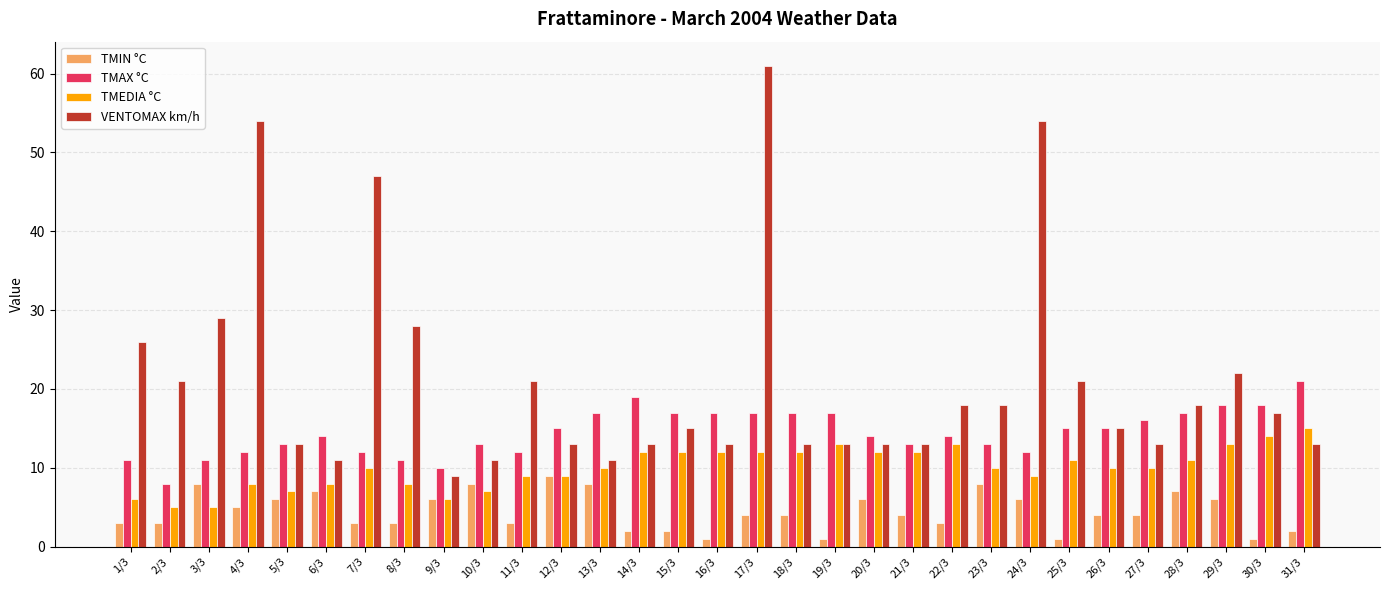

Reading left to right, what are all the values shown in this chart?

TMIN °C: 1/3=3	2/3=3	3/3=8	4/3=5	5/3=6	6/3=7	7/3=3	8/3=3	9/3=6	10/3=8	11/3=3	12/3=9	13/3=8	14/3=2	15/3=2	16/3=1	17/3=4	18/3=4	19/3=1	20/3=6	21/3=4	22/3=3	23/3=8	24/3=6	25/3=1	26/3=4	27/3=4	28/3=7	29/3=6	30/3=1	31/3=2
TMAX °C: 1/3=11	2/3=8	3/3=11	4/3=12	5/3=13	6/3=14	7/3=12	8/3=11	9/3=10	10/3=13	11/3=12	12/3=15	13/3=17	14/3=19	15/3=17	16/3=17	17/3=17	18/3=17	19/3=17	20/3=14	21/3=13	22/3=14	23/3=13	24/3=12	25/3=15	26/3=15	27/3=16	28/3=17	29/3=18	30/3=18	31/3=21
TMEDIA °C: 1/3=6	2/3=5	3/3=5	4/3=8	5/3=7	6/3=8	7/3=10	8/3=8	9/3=6	10/3=7	11/3=9	12/3=9	13/3=10	14/3=12	15/3=12	16/3=12	17/3=12	18/3=12	19/3=13	20/3=12	21/3=12	22/3=13	23/3=10	24/3=9	25/3=11	26/3=10	27/3=10	28/3=11	29/3=13	30/3=14	31/3=15
VENTOMAX km/h: 1/3=26	2/3=21	3/3=29	4/3=54	5/3=13	6/3=11	7/3=47	8/3=28	9/3=9	10/3=11	11/3=21	12/3=13	13/3=11	14/3=13	15/3=15	16/3=13	17/3=61	18/3=13	19/3=13	20/3=13	21/3=13	22/3=18	23/3=18	24/3=54	25/3=21	26/3=15	27/3=13	28/3=18	29/3=22	30/3=17	31/3=13